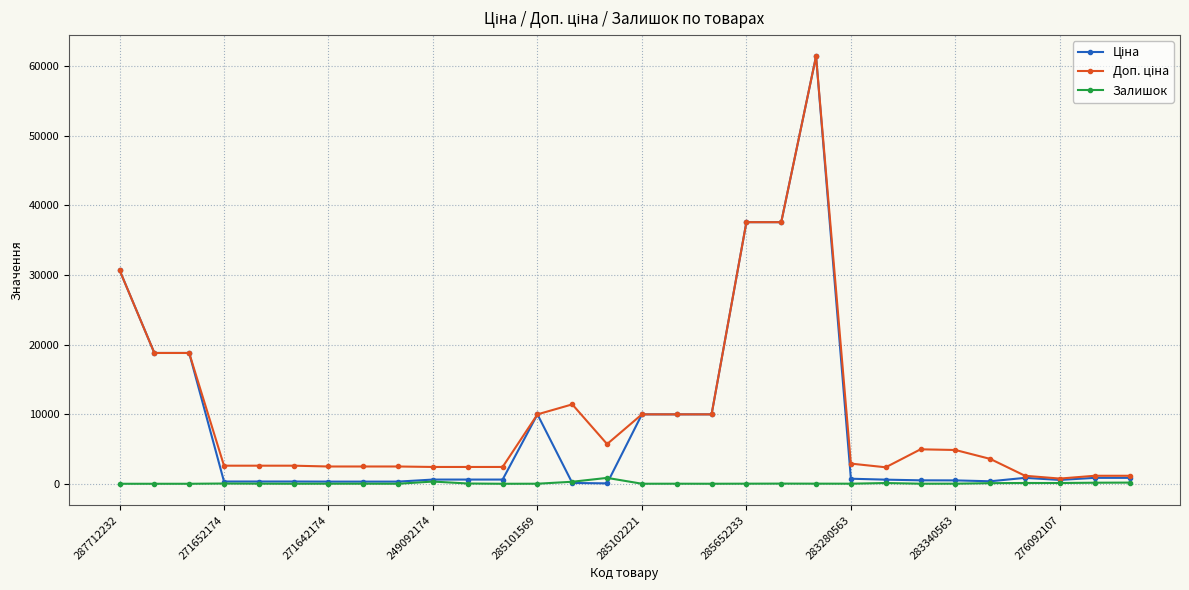

What is the greatest value displayed?

61434.3